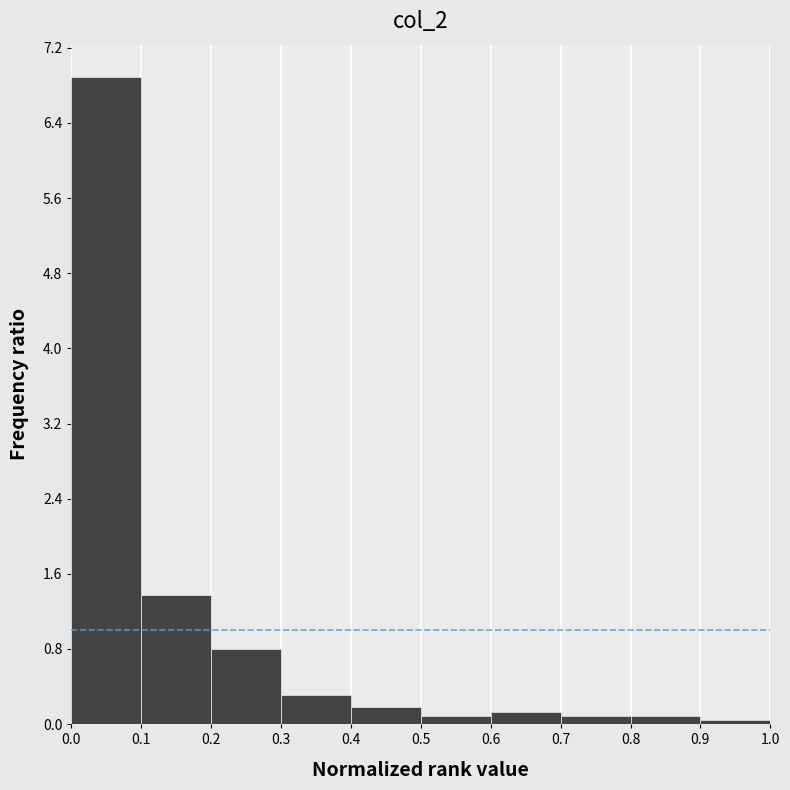

How tall is the bar that spans 0.6 to 0.7 on the x-axis? The values are not printed on the chart, so give them approximately, as read against the axis.

0.1